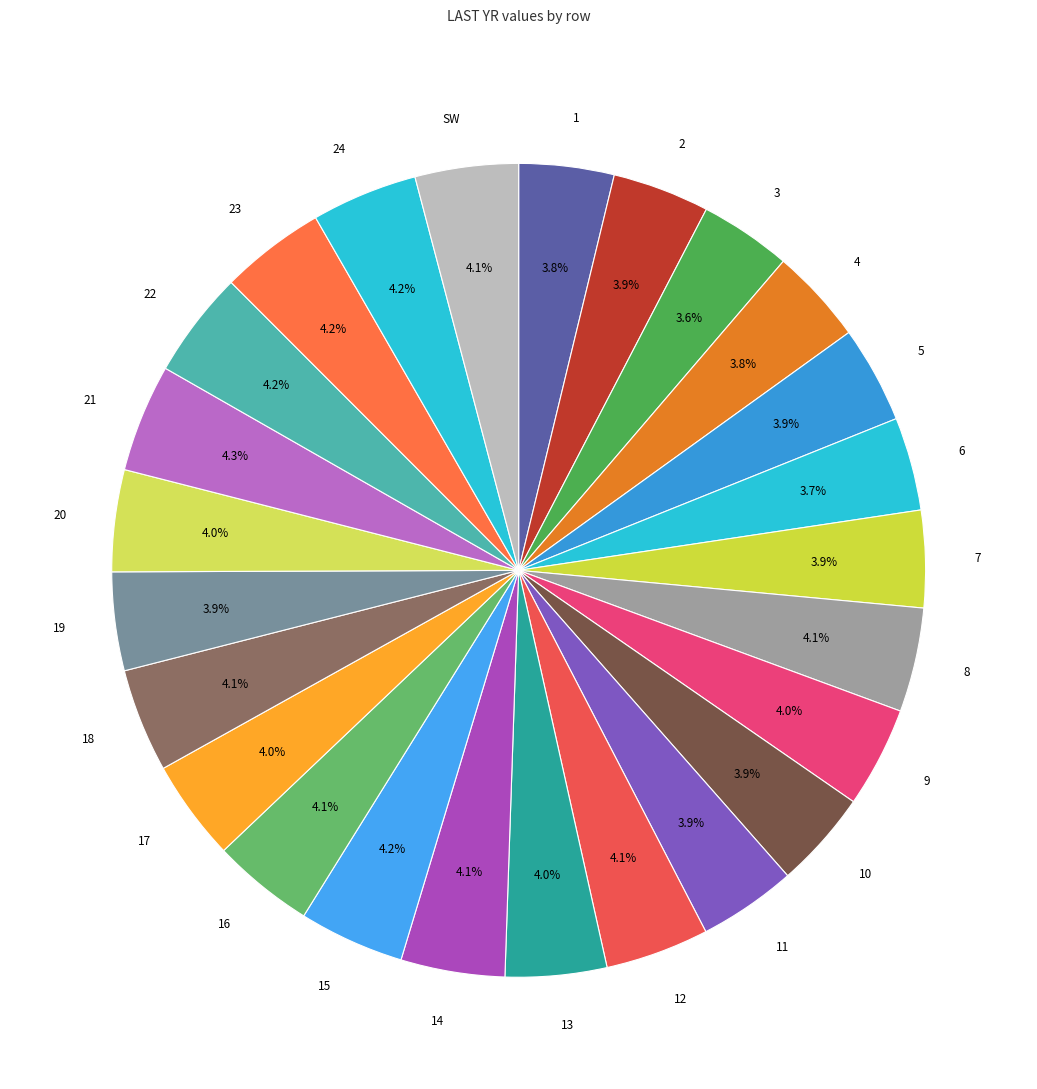

Approximately how many times larger is the value at 1 compared to 14?

0.9